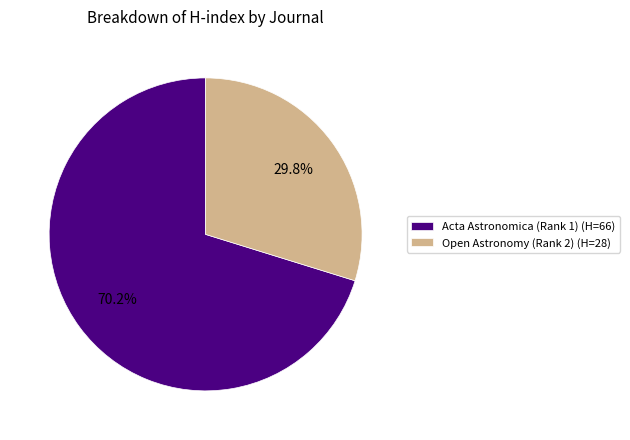

What is the total percentage of Open Astronomy (Rank 2) and Acta Astronomica (Rank 1)?

100.0%